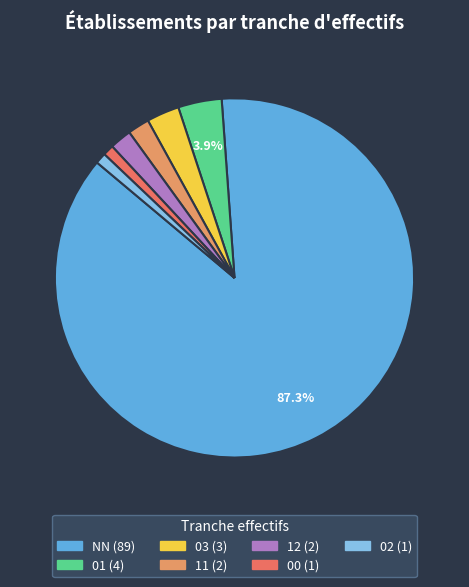

How many slices are in this pie chart?

7